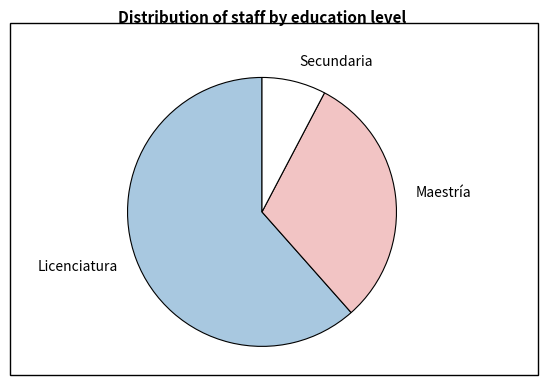

Rank the categories by value from highest to lowest.

Licenciatura, Maestría, Secundaria